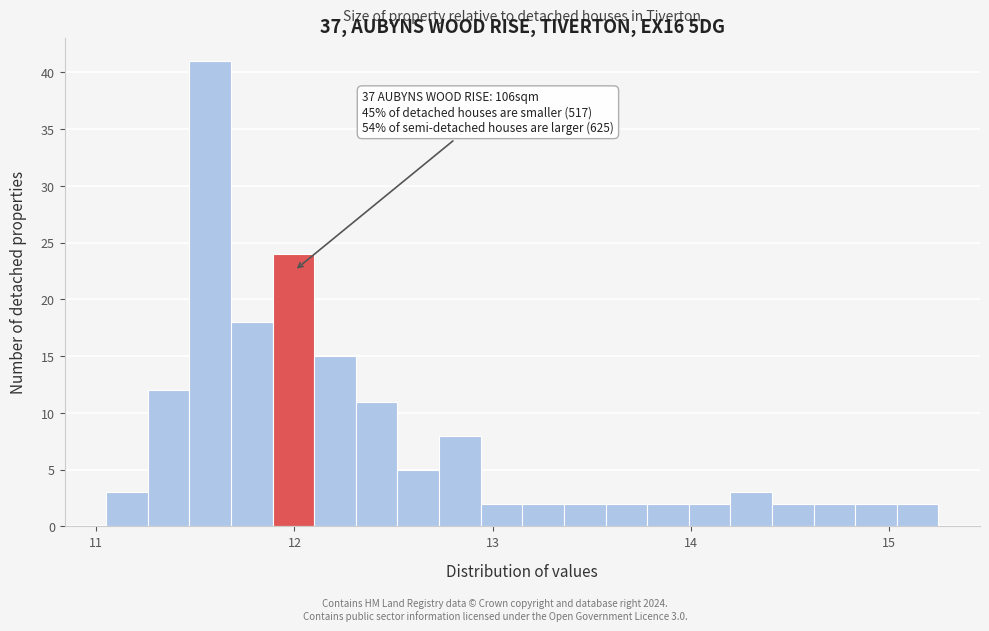

Read against the x-axis, roughly where is the centre of the tallest bar?

11.6